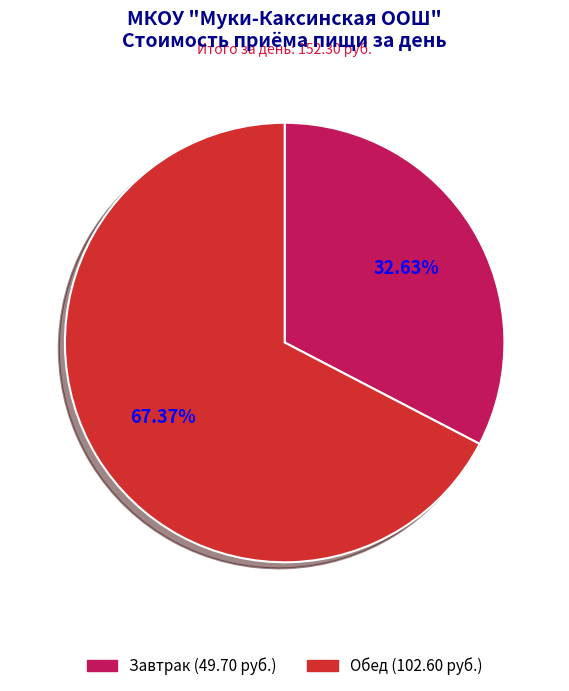

What is the total percentage of Обед and Завтрак?

100.0%